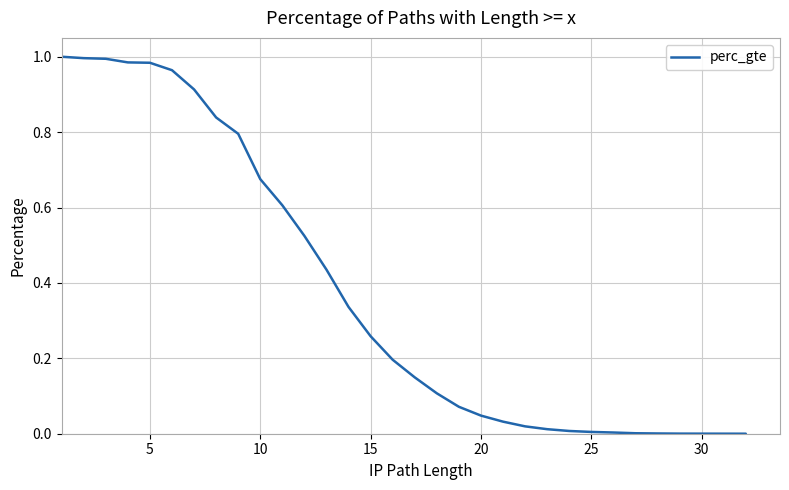

What is the change in value from 15 to 20?

-0.2